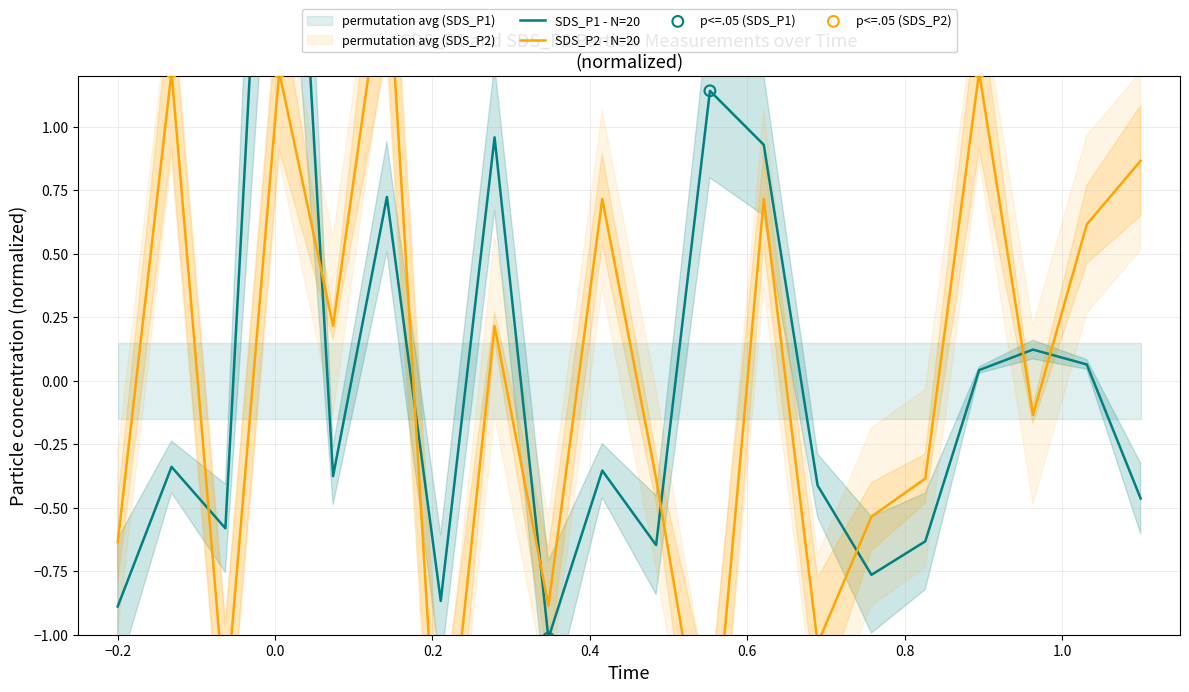

Which series has the widest spread of Y values?

SDS_P1